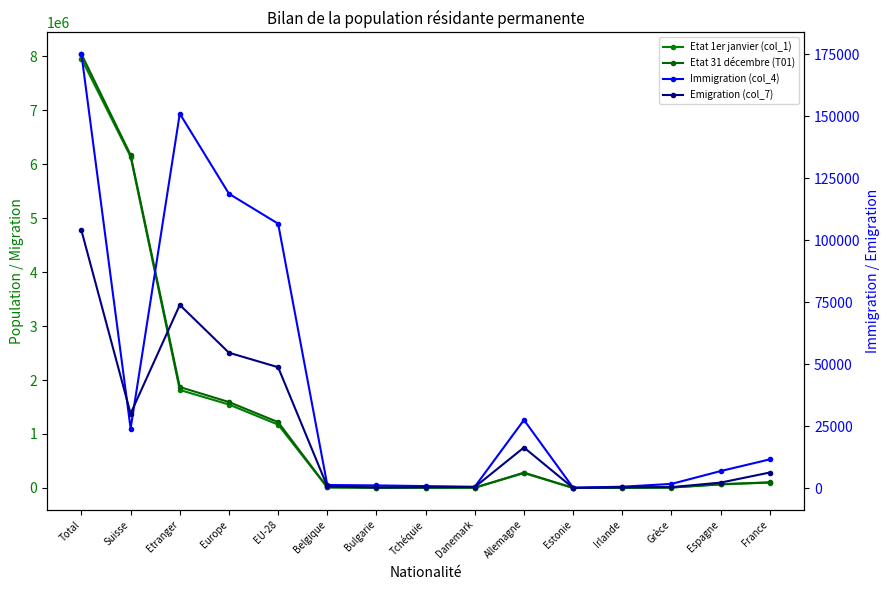

Reading right to left, extract all data points from this chart.

Etat 1er janvier (col_1): 99910	65775	7521	3299	496	275300	4573	5557	3654	11145	1173636	1545818	1815994	6138668	7954662
Etat 31 décembre (T01): 104022	69437	8678	3517	570	284172	4687	5936	4429	11535	1219473	1591747	1869969	6169091	8039060
Immigration (col_4): 11571	6852	1672	548	135	27472	525	793	1070	1235	106619	118690	151002	24006	175008
Emigration (col_7): 6263	2201	374	320	53	16357	419	342	231	671	48737	54574	73855	30026	103881